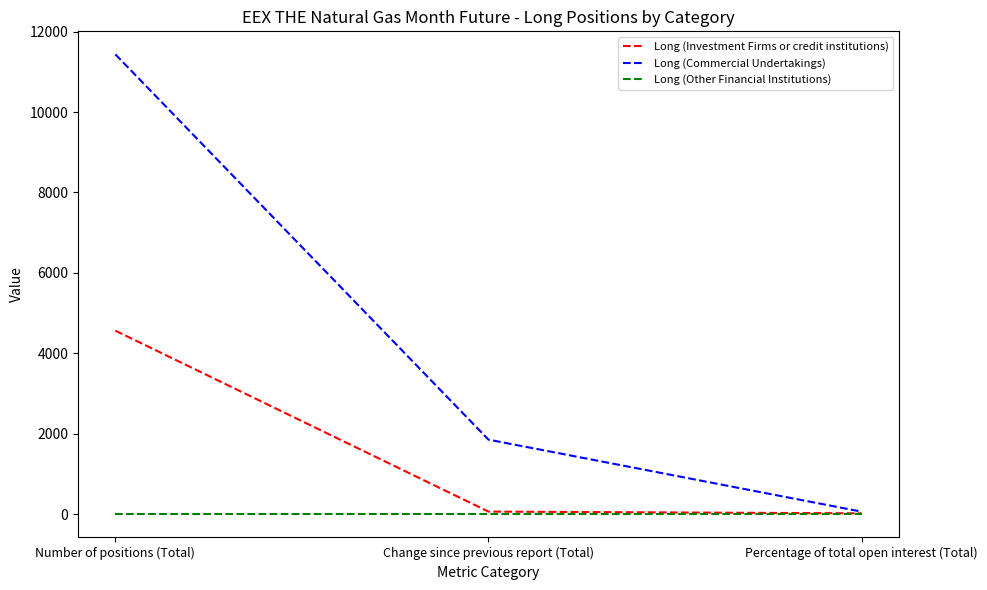

What are all the series names shown in the legend?

Long (Investment Firms or credit institutions), Long (Commercial Undertakings), Long (Other Financial Institutions)